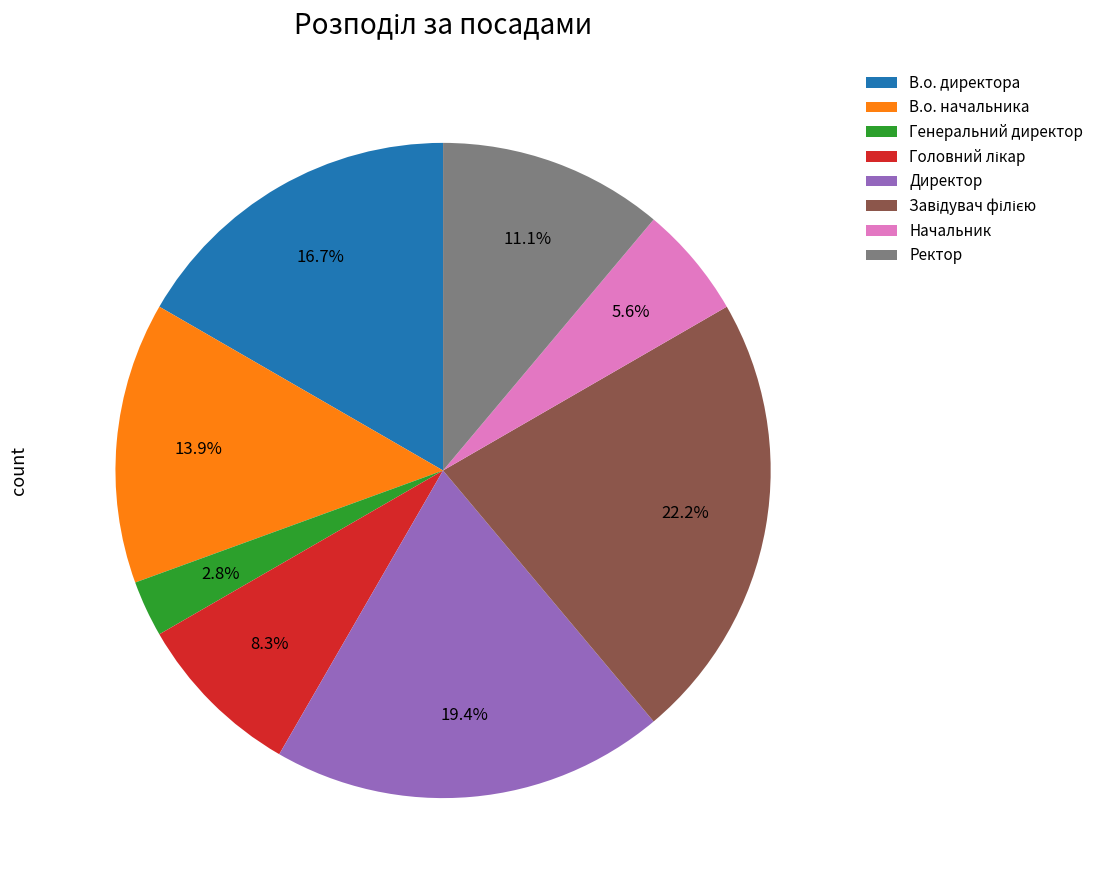

How much of the chart is everything except Директор?

80.6%